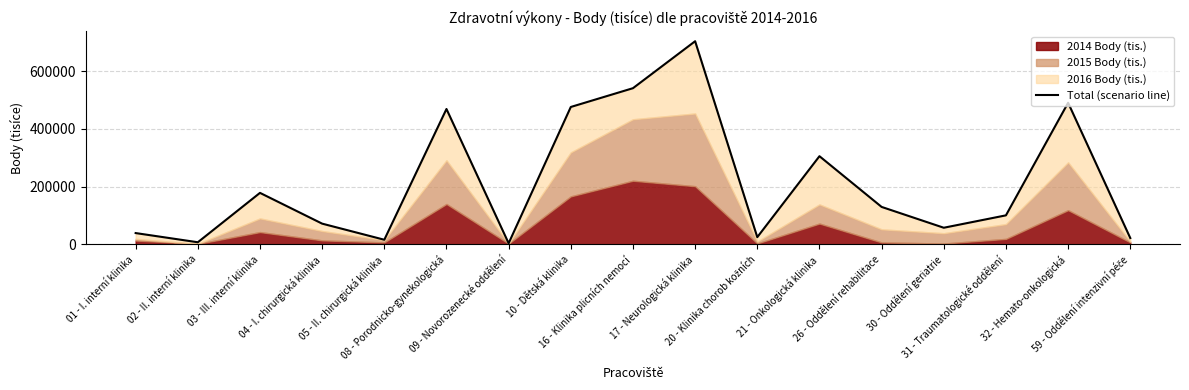

How many lines are shown in the chart?

1